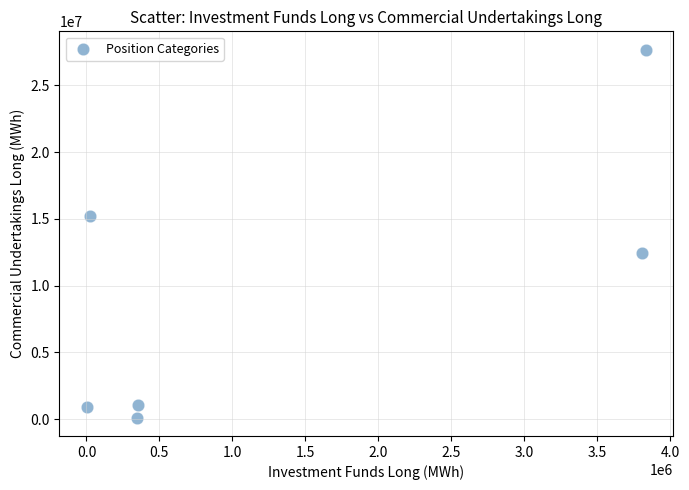

What is the range of X values (max minus min)?

3826501